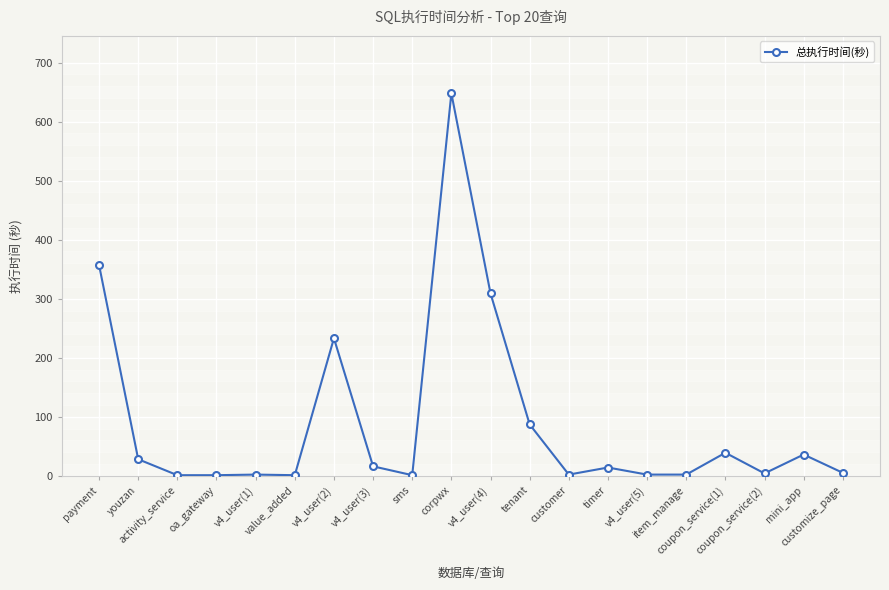

What is the difference between the second highest and minimum values?

356